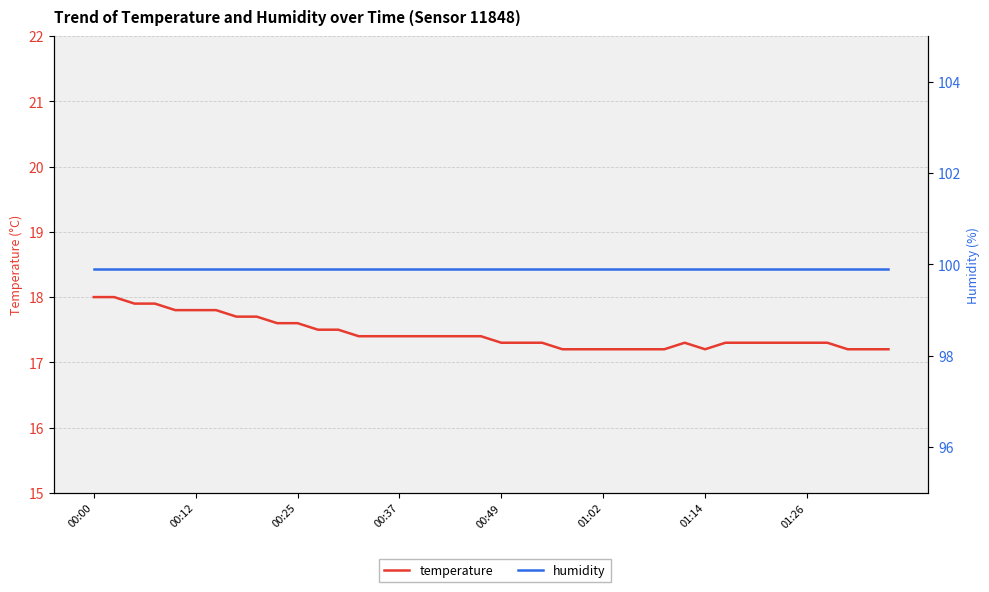

Reading right to left, extract all data points from this chart.

temperature: 17.2	17.2	17.2	17.3	17.3	17.3	17.3	17.3	17.3	17.2	17.3	17.2	17.2	17.2	17.2	17.2	17.2	17.3	17.3	17.3	17.4	17.4	17.4	17.4	17.4	17.4	17.4	17.5	17.5	17.6	17.6	17.7	17.7	17.8	17.8	17.8	17.9	17.9	18.0	18.0
humidity: 99.9	99.9	99.9	99.9	99.9	99.9	99.9	99.9	99.9	99.9	99.9	99.9	99.9	99.9	99.9	99.9	99.9	99.9	99.9	99.9	99.9	99.9	99.9	99.9	99.9	99.9	99.9	99.9	99.9	99.9	99.9	99.9	99.9	99.9	99.9	99.9	99.9	99.9	99.9	99.9